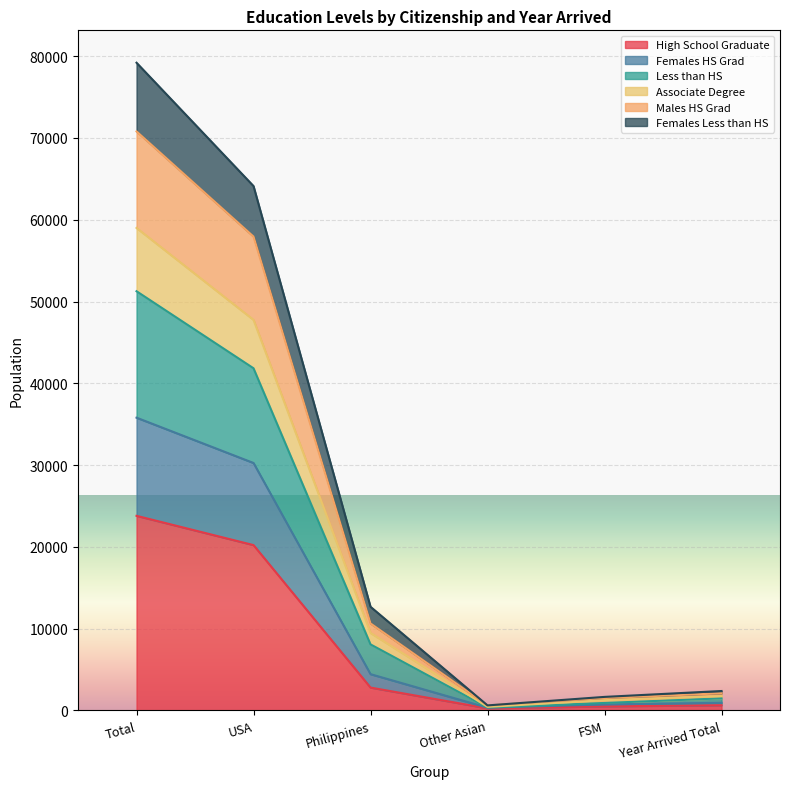

What is the smallest value displayed?

260